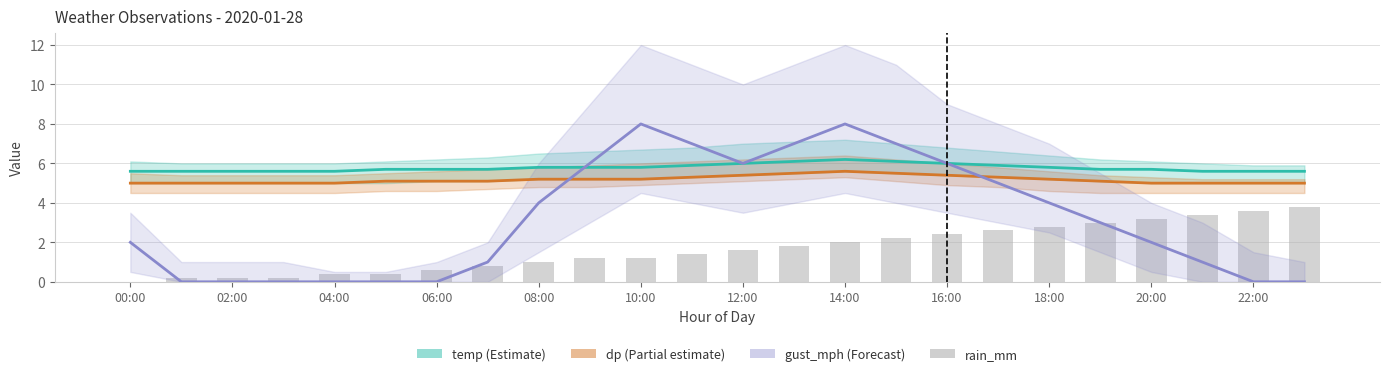

What is the sum of all values?

40.0